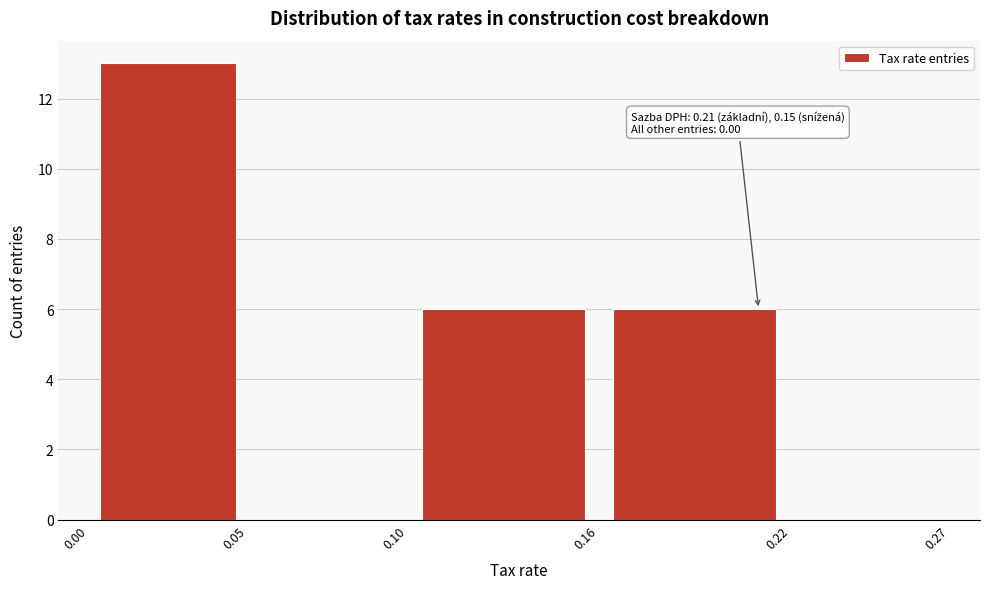

Which range on the x-axis has the tallest bar?

0.00 to 0.05